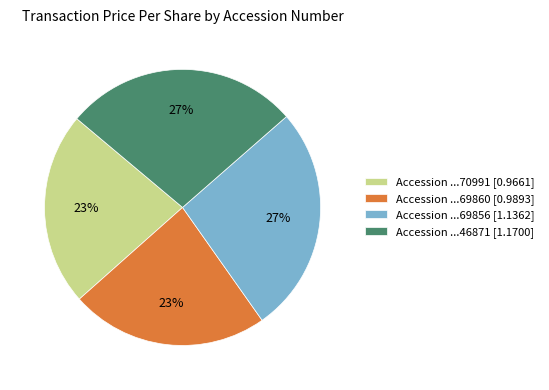

To the nearest percent, what percentage of the pie is Accession ...70991 [0.9661]?

23%